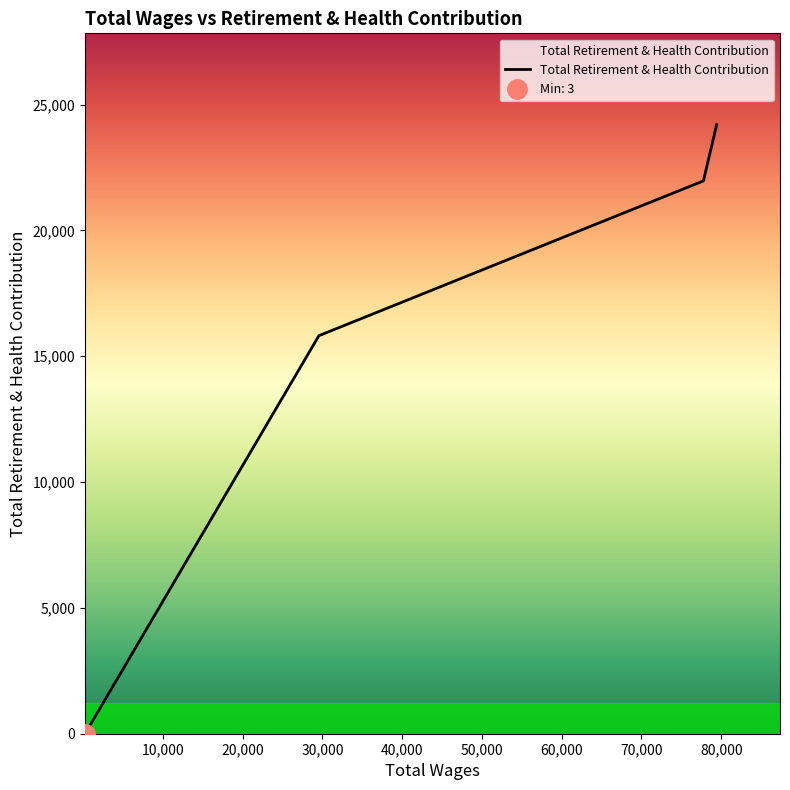

True or false: Total Retirement & Health Contribution has more than 1 interior local peaks.

False